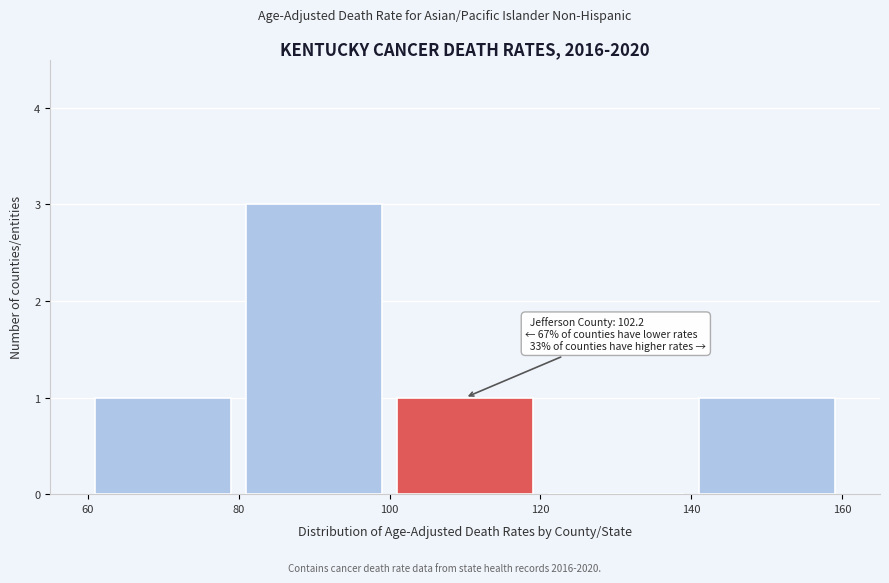

Over which range of the x-axis is the bar tallest?

80 to 100